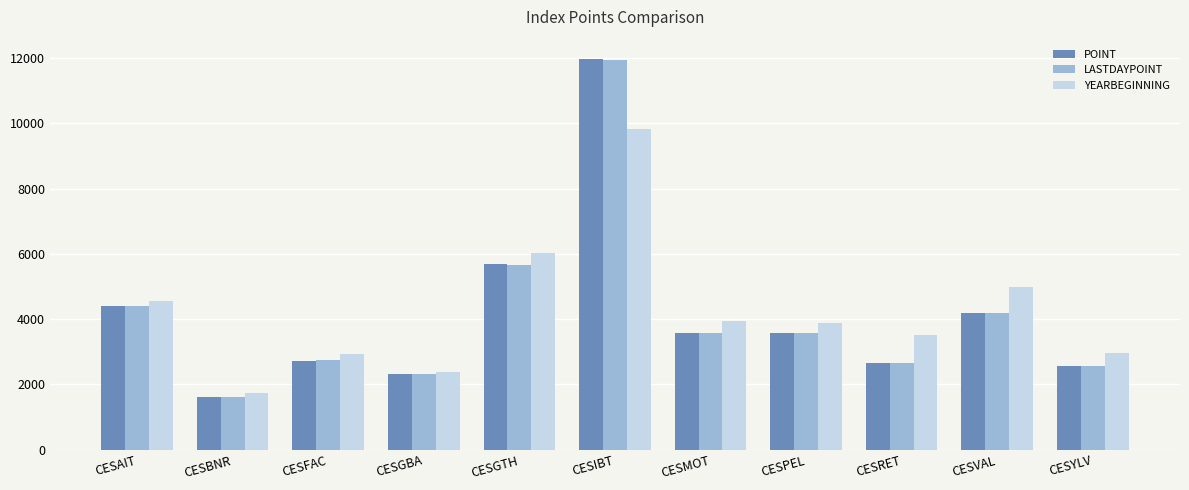

What is the highest value of the LASTDAYPOINT series?

11943.5